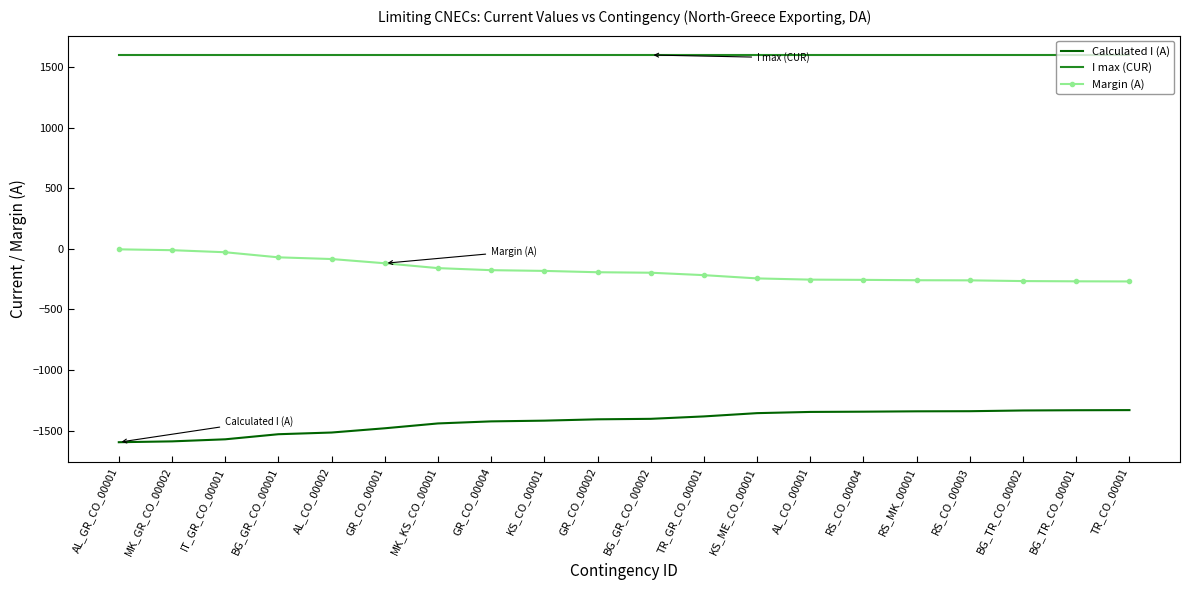

What is the sum of all Margin (A) values?

-3516